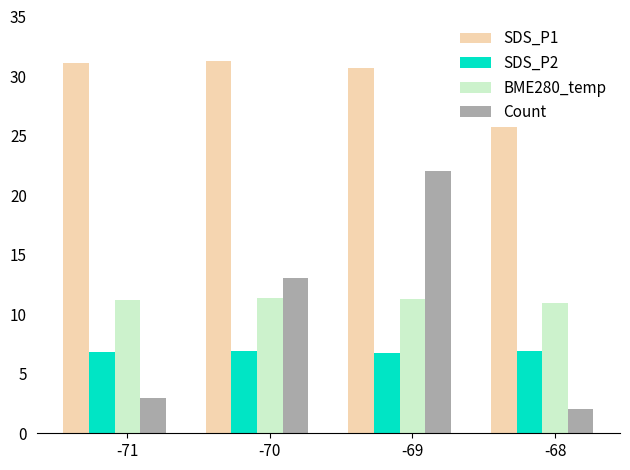

True or false: BME280_temp has a value of 4.1 at -70.

False